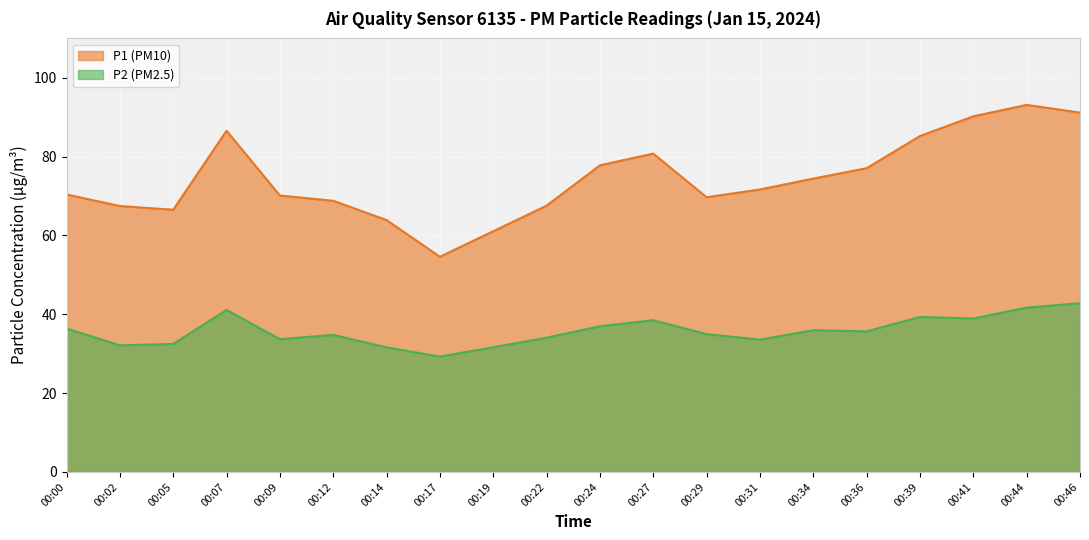

Count the number of data series in this chart.

2